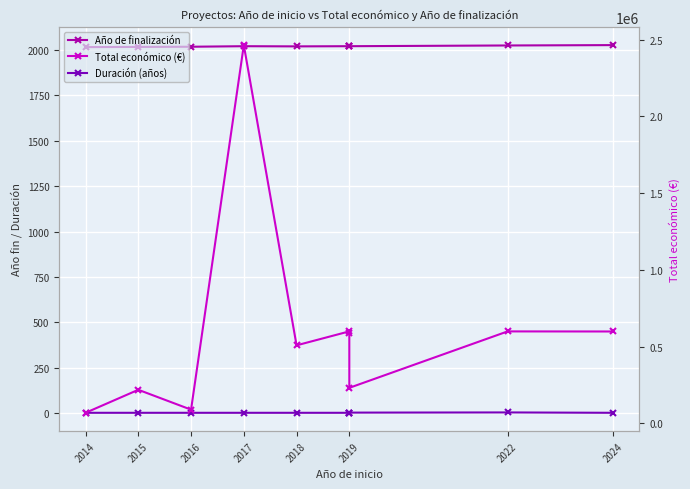

Rank the series by their maximum value, from lowest to highest.

Duración (años), Año de finalización, Total económico (€)